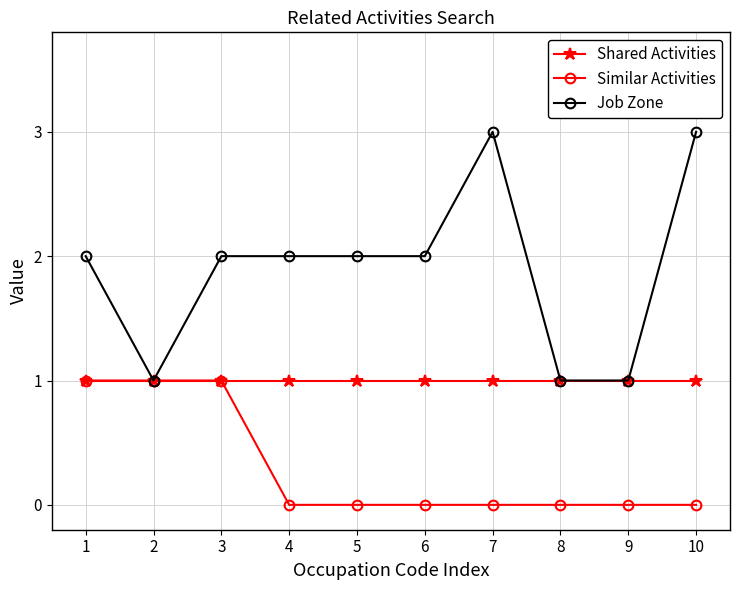

Which series has the largest total across all categories?

Job Zone